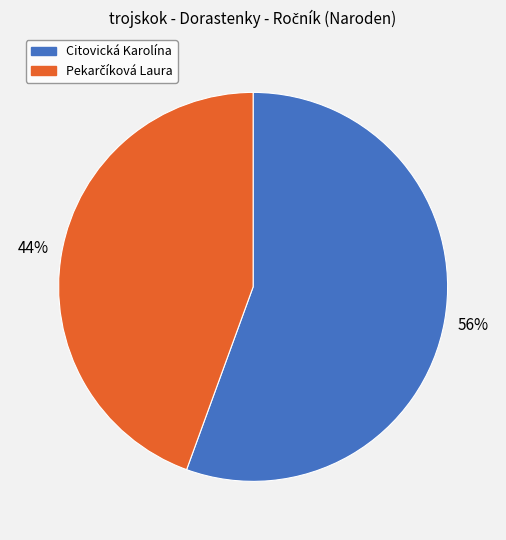

Which category accounts for the majority?

Citovická Karolína